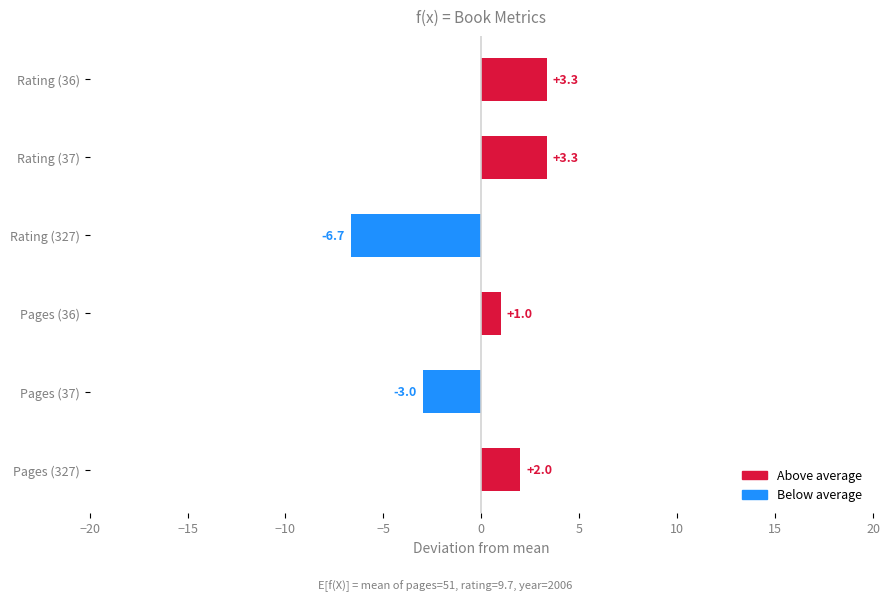

How many distinct data groups are displayed?

1